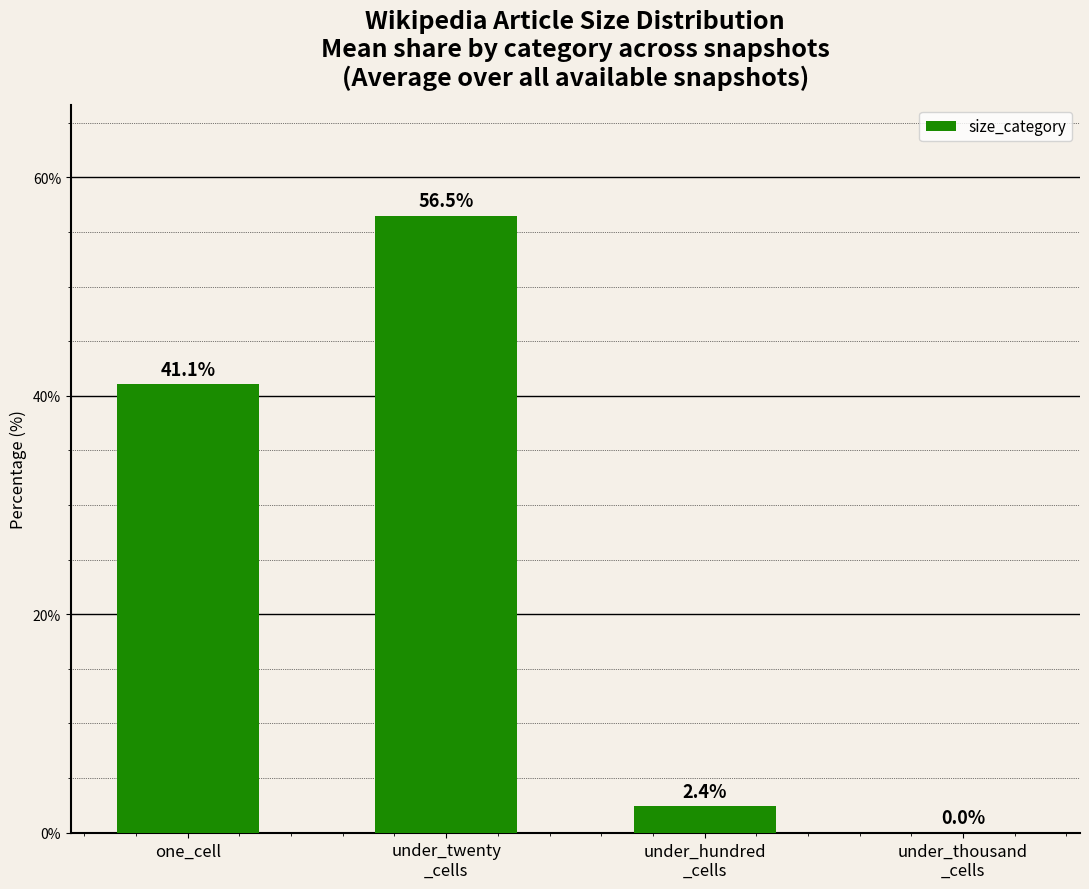

Reading left to right, extract all data points from this chart.

41.1	56.5	2.4	0.0